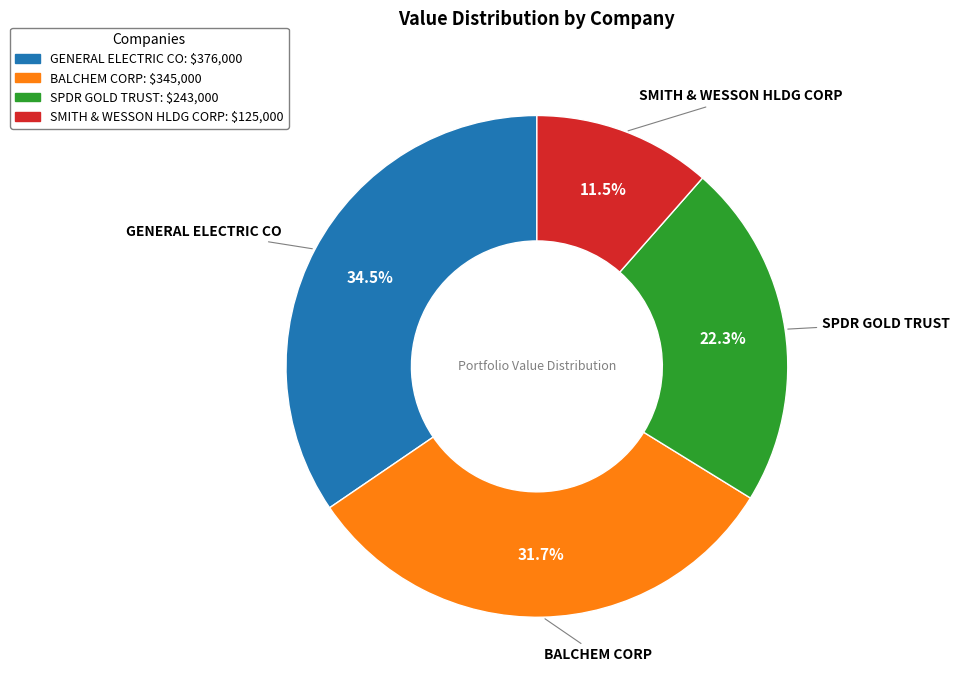

Approximately how many times larger is the value at BALCHEM CORP compared to GENERAL ELECTRIC CO?

0.9